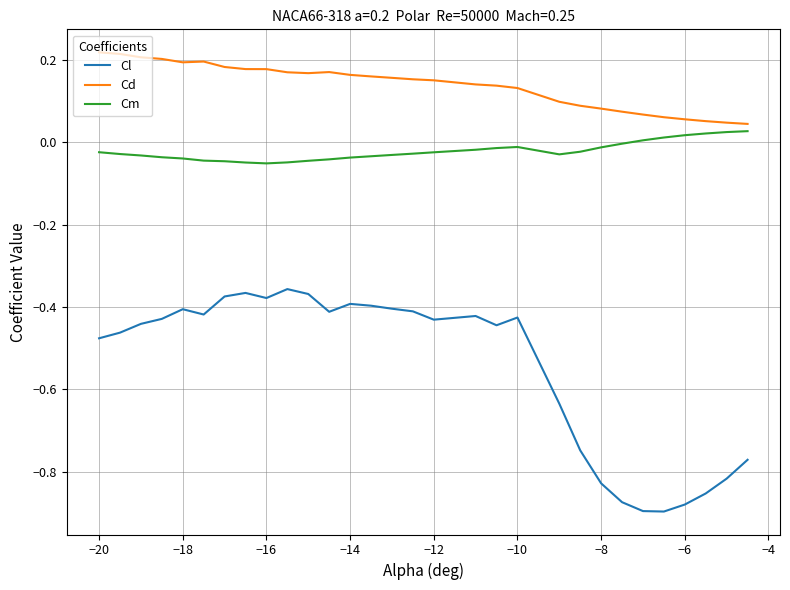

Which series has the largest total across all categories?

Cd